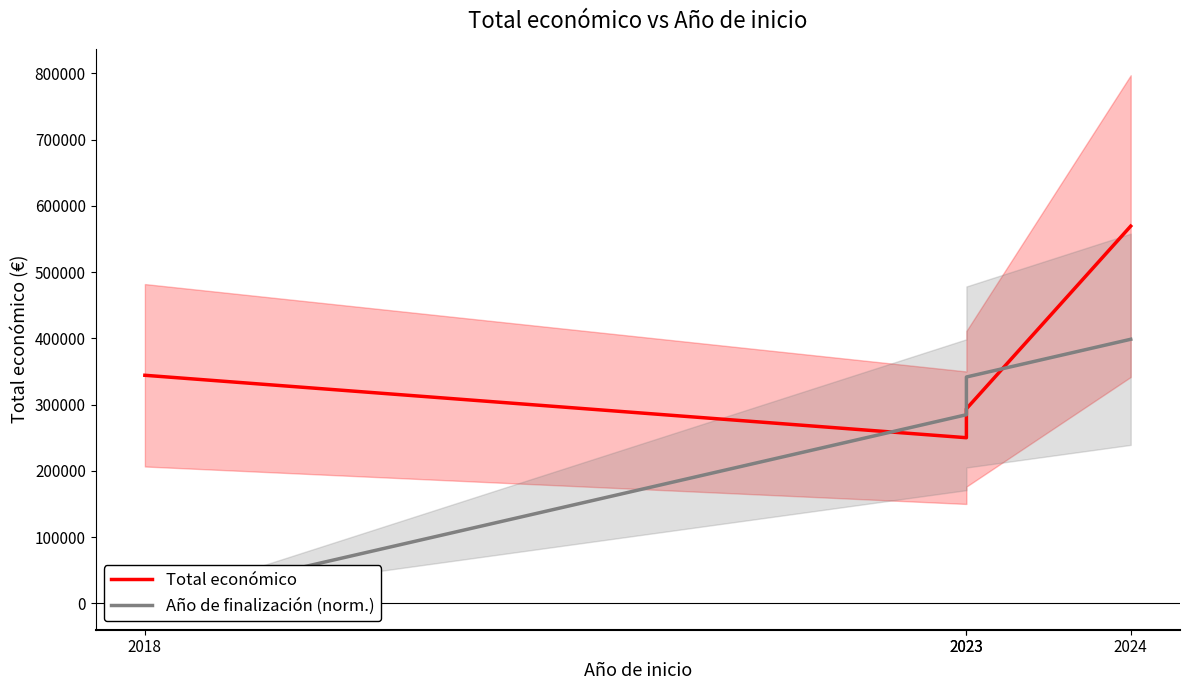

What is the total value across all series at 2023?

534708.0